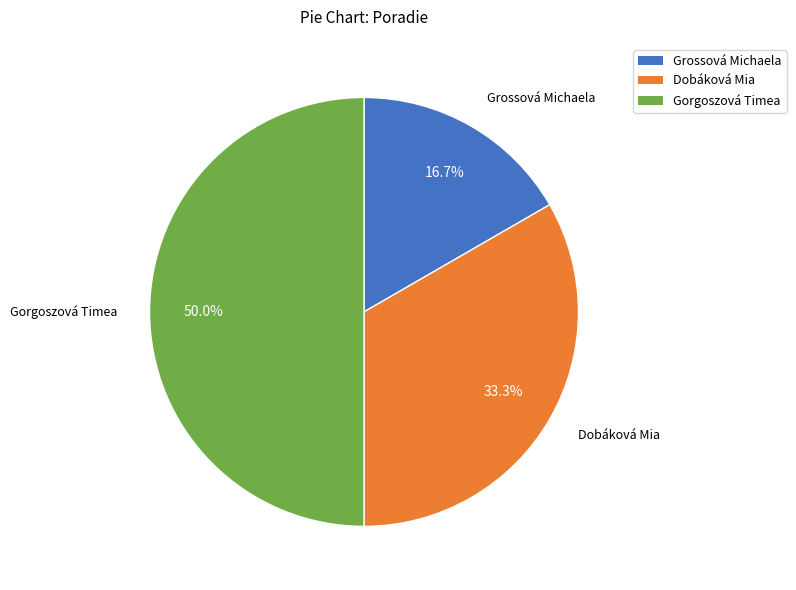

The Grossová Michaela slice represents 7% of the pie. True or false?

False